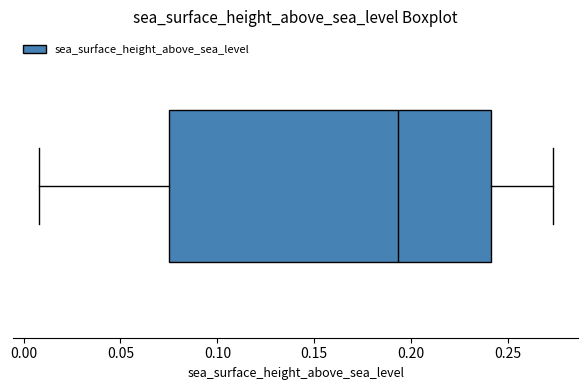

Read this box plot against the x-axis: the position of the median line, the range covered by the box, and the ends of both whiskers. The values are not printed on the chart, so give them approximately, as read against the axis.

median 0.195, box 0.075 to 0.240, whiskers 0.010 to 0.275